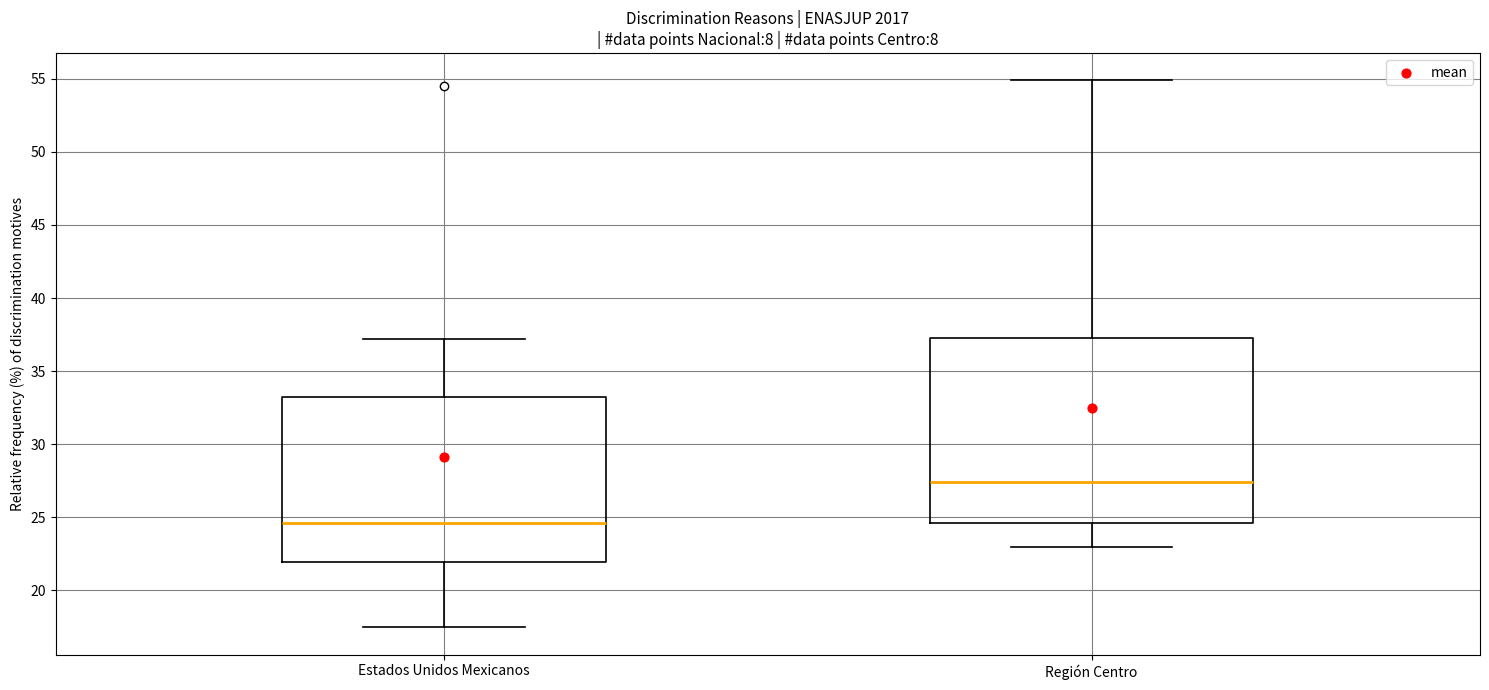

Comparing the boxes themselves (not the whiskers), which one is the tallest?

Región Centro